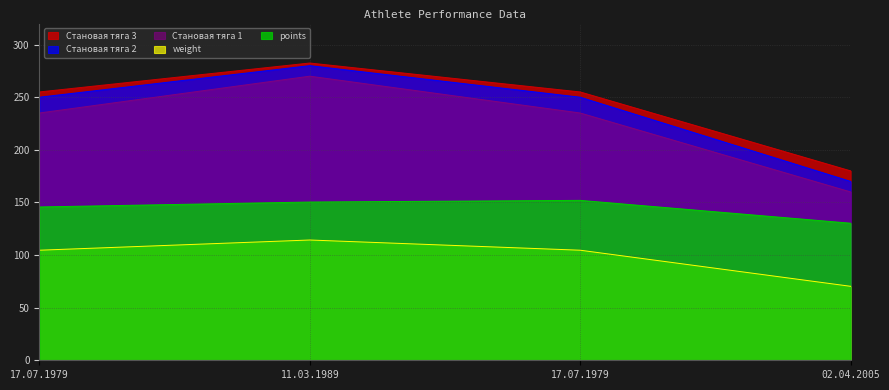

What is the label of the 2nd point from the right?

17.07.1979